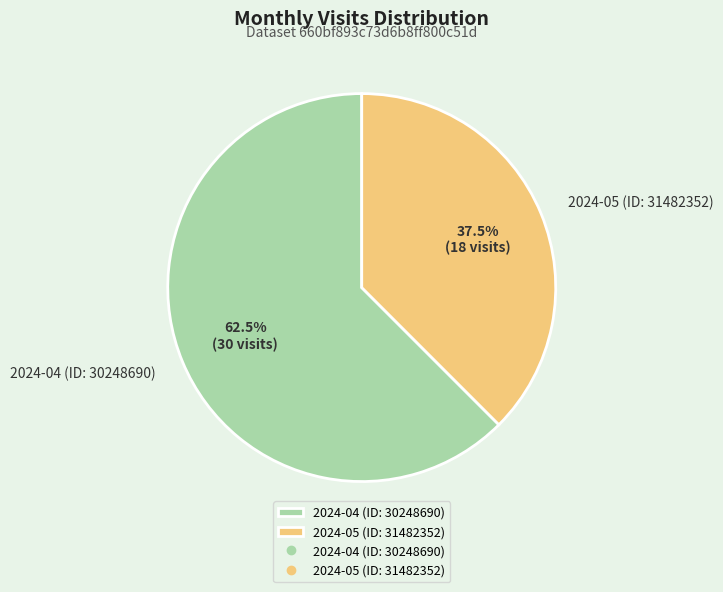

What is the smallest slice in the pie chart?

2024-05 (ID: 31482352)